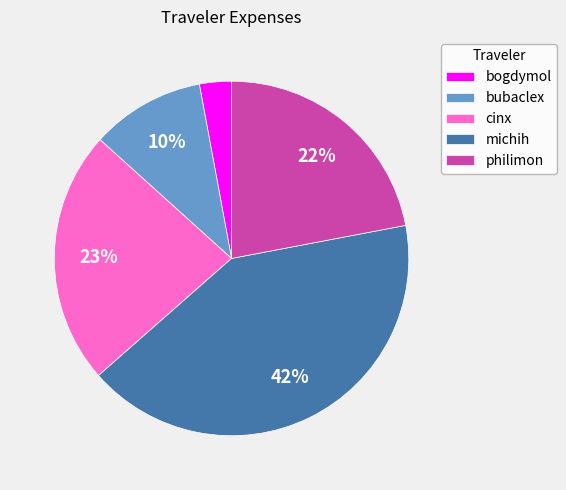

Which category has the smallest portion of the pie?

bogdymol